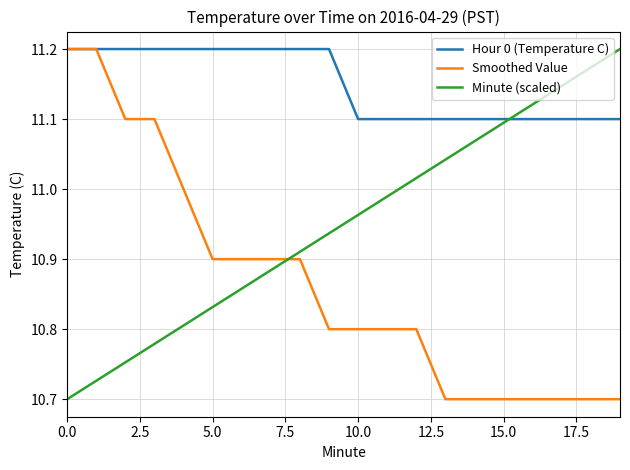

Which series ends up on top after the final intersection of Minute (scaled) and Smoothed Value?

Minute (scaled)